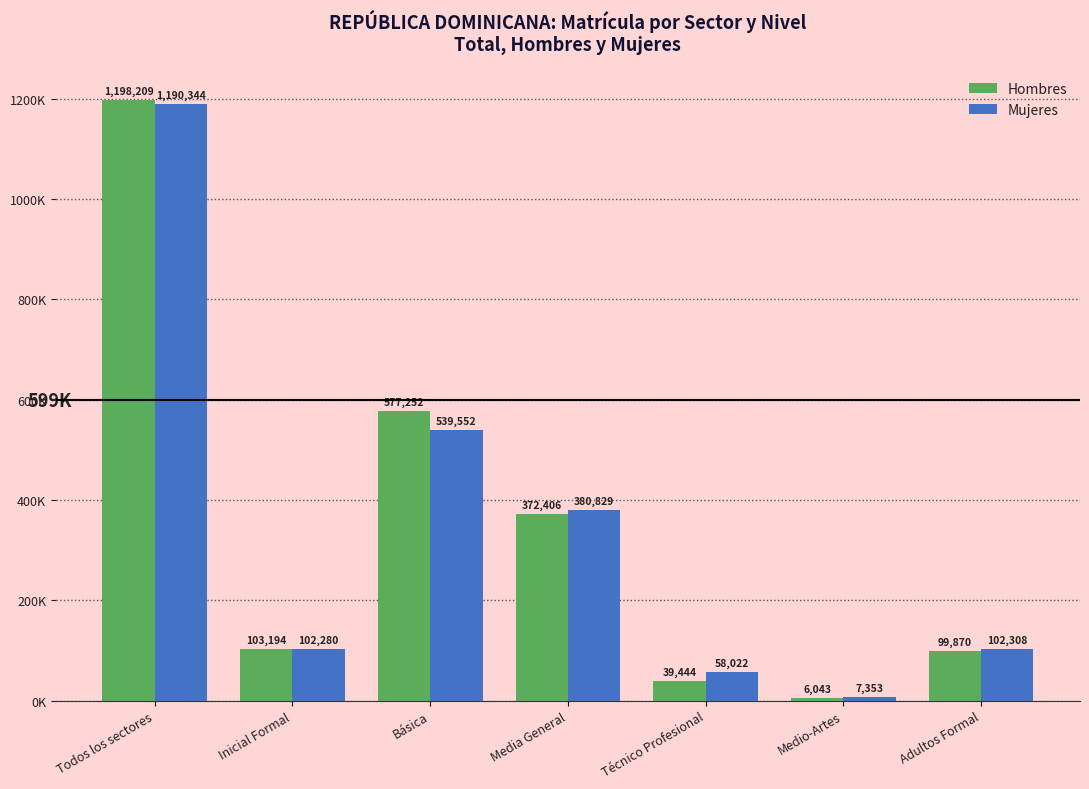

Which label corresponds to the smallest value in the chart?

Medio-Artes